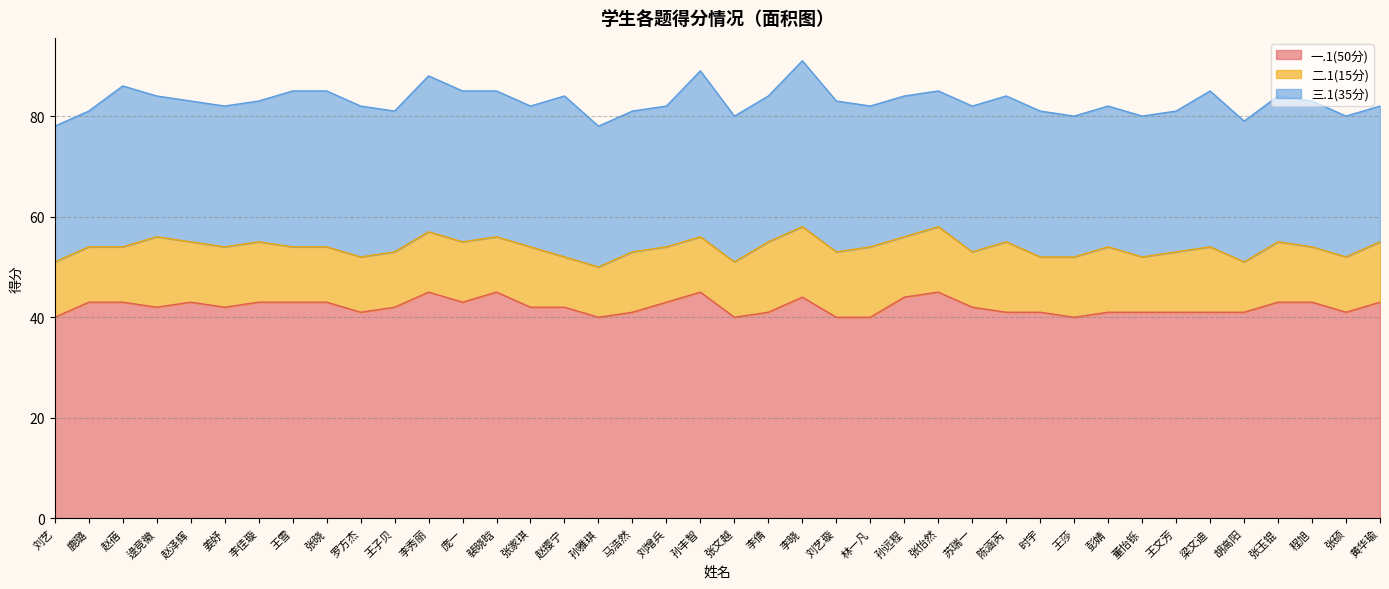

At how many categories does at least one series exceed 24?

40